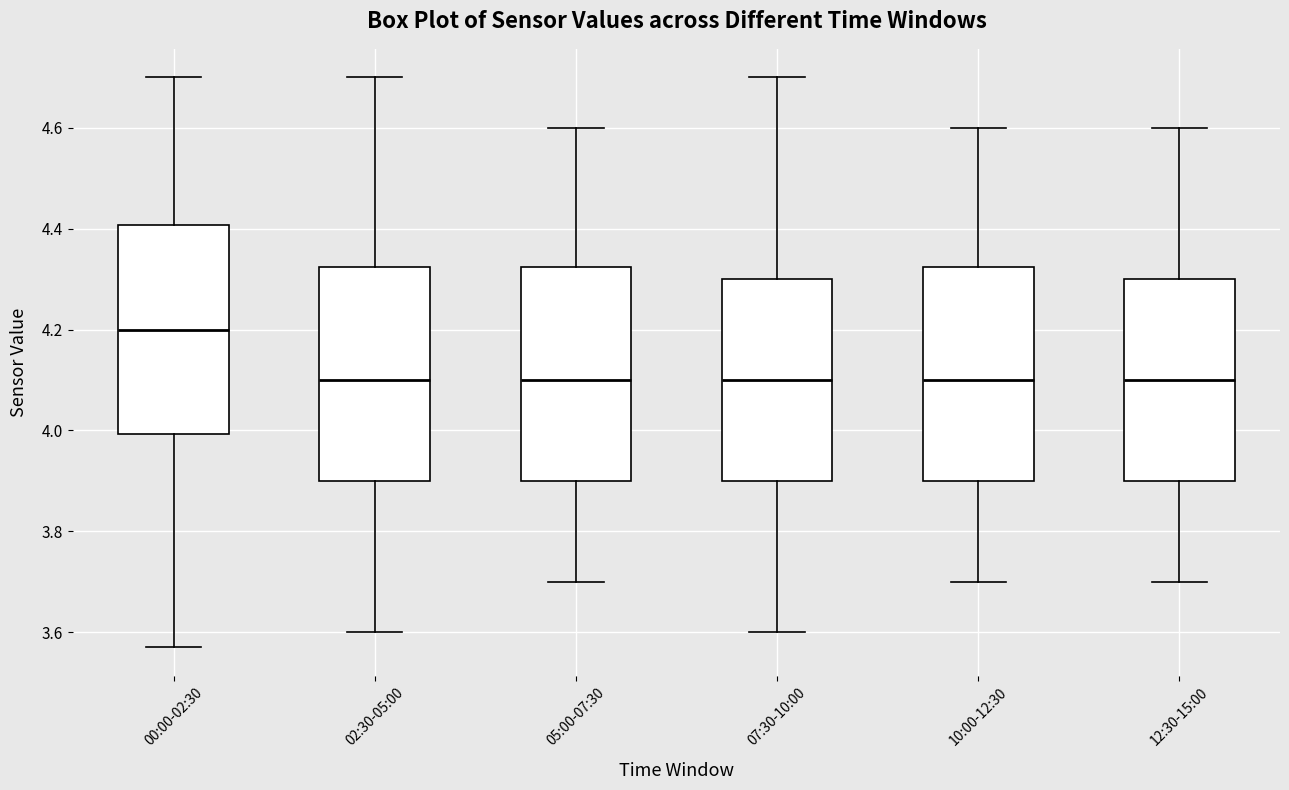

Reading left to right, transcribe this box plot: for each box, give where its median line is, the range the box spans, and where its two whiskers end, as read against the y-axis. The values are not printed on the chart, so give them approximately, as read against the axis.

00:00-02:30: median 4.20, box 4.00 to 4.40, whiskers 3.58 to 4.70
02:30-05:00: median 4.10, box 3.90 to 4.32, whiskers 3.60 to 4.70
05:00-07:30: median 4.10, box 3.90 to 4.32, whiskers 3.70 to 4.60
07:30-10:00: median 4.10, box 3.90 to 4.30, whiskers 3.60 to 4.70
10:00-12:30: median 4.10, box 3.90 to 4.32, whiskers 3.70 to 4.60
12:30-15:00: median 4.10, box 3.90 to 4.30, whiskers 3.70 to 4.60